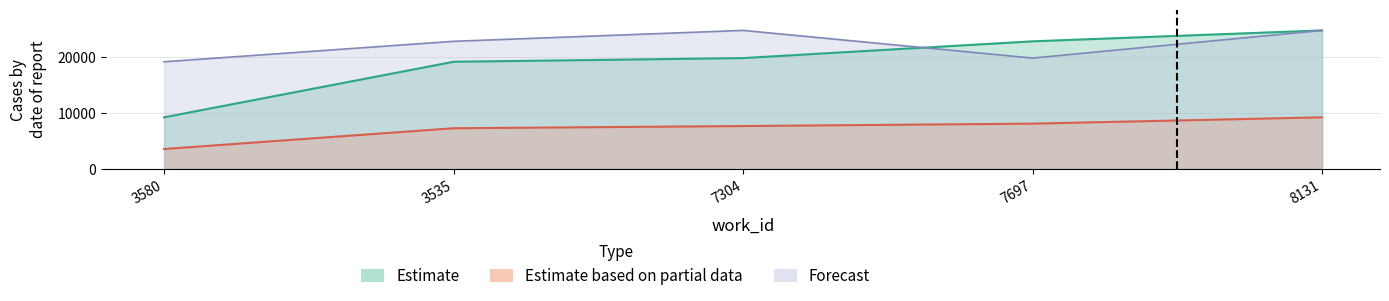

Rank the series at 3580 from highest to lowest value.

Forecast, Estimate, Estimate based on partial data